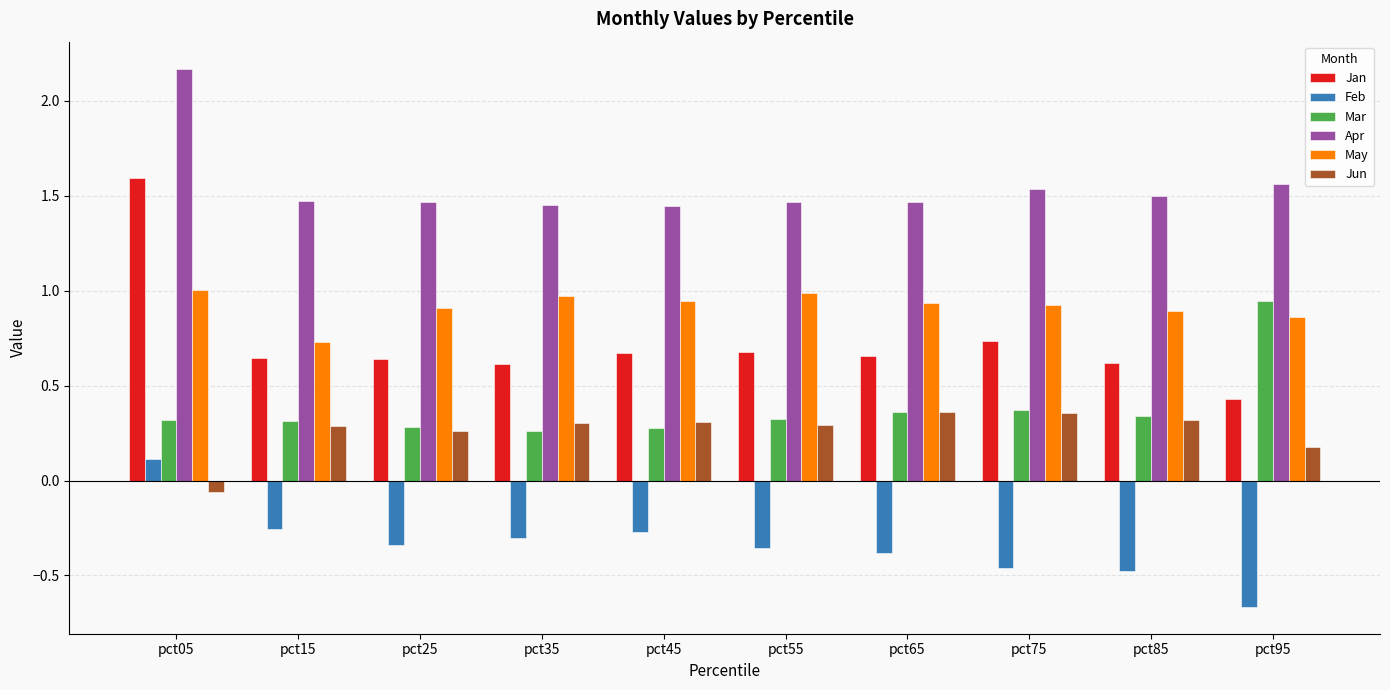

How many bars are there in total?

60